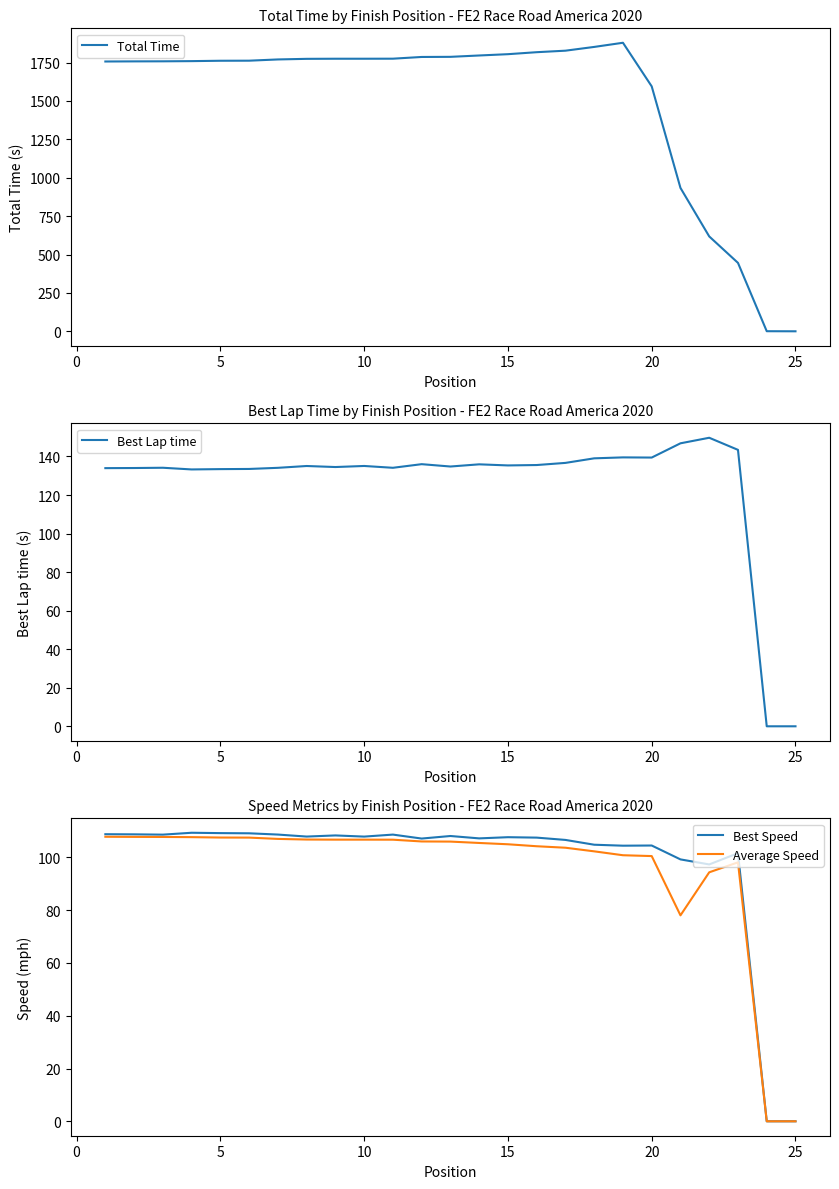

What value does the Best Lap time series have at 20?

139.4